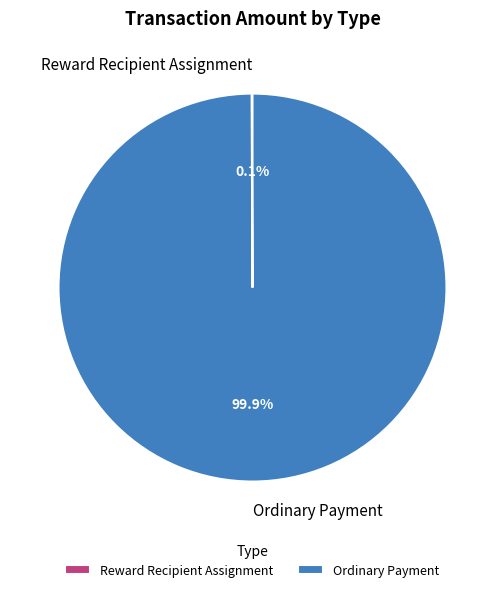

Which category has the biggest portion of the pie?

Ordinary Payment